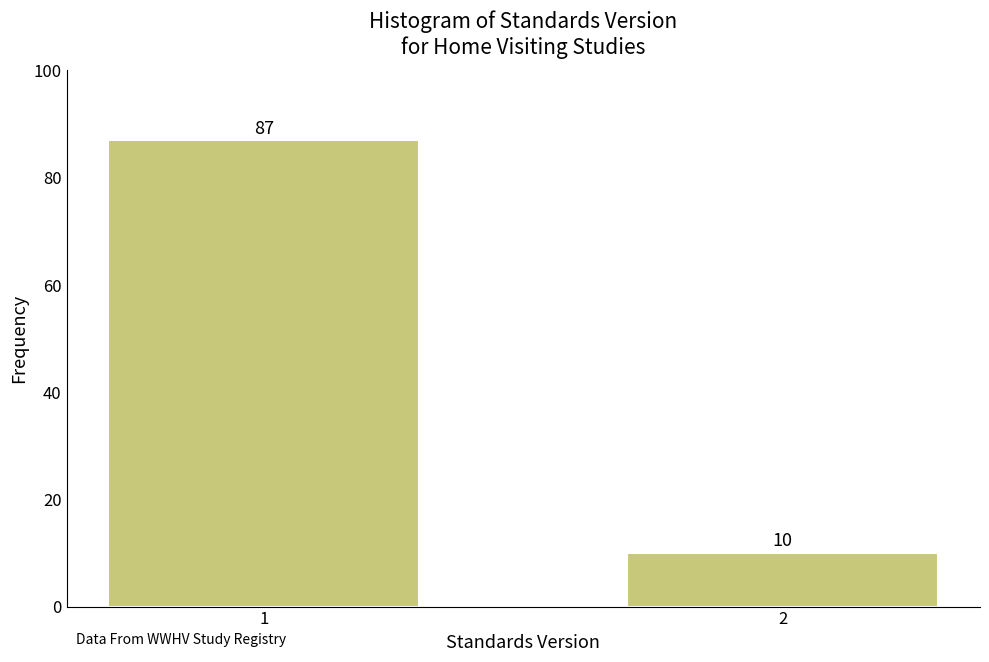

Reading left to right, list all the values displayed in this chart.

87	10